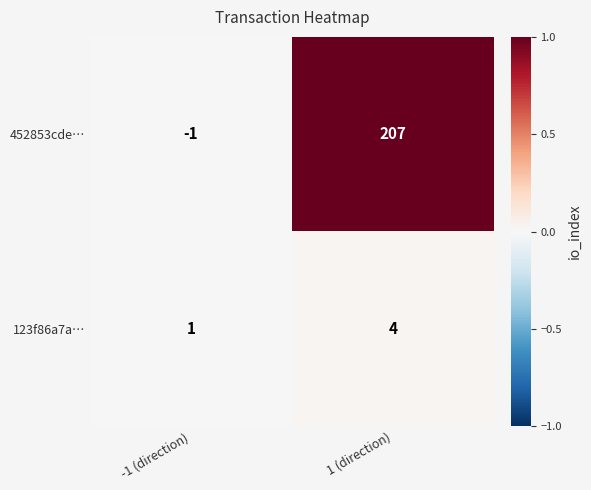

Rank the series at 1 (direction) from lowest to highest value.

123f86a7a…, 452853cde…